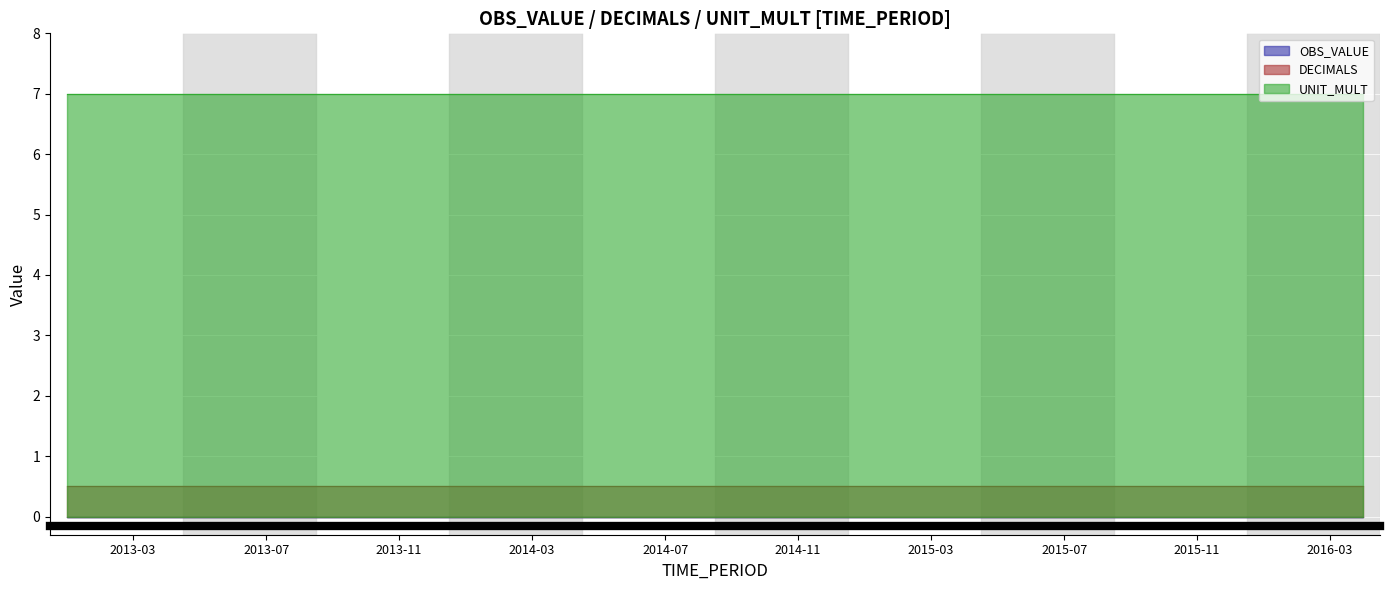

At which category does the chart reach its peak across all series?

2013-01